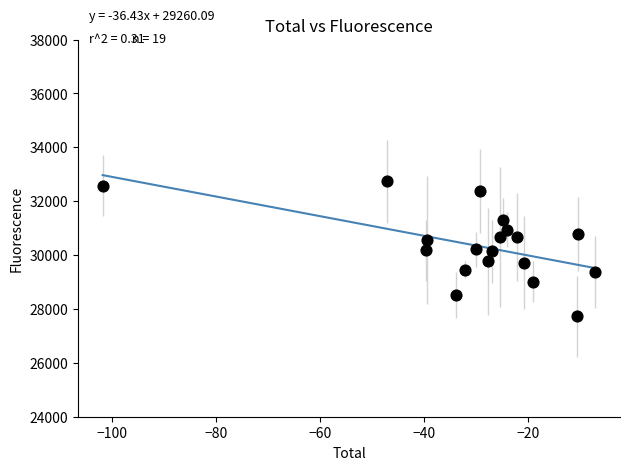

What is the range of X values (max minus min)?

94.8